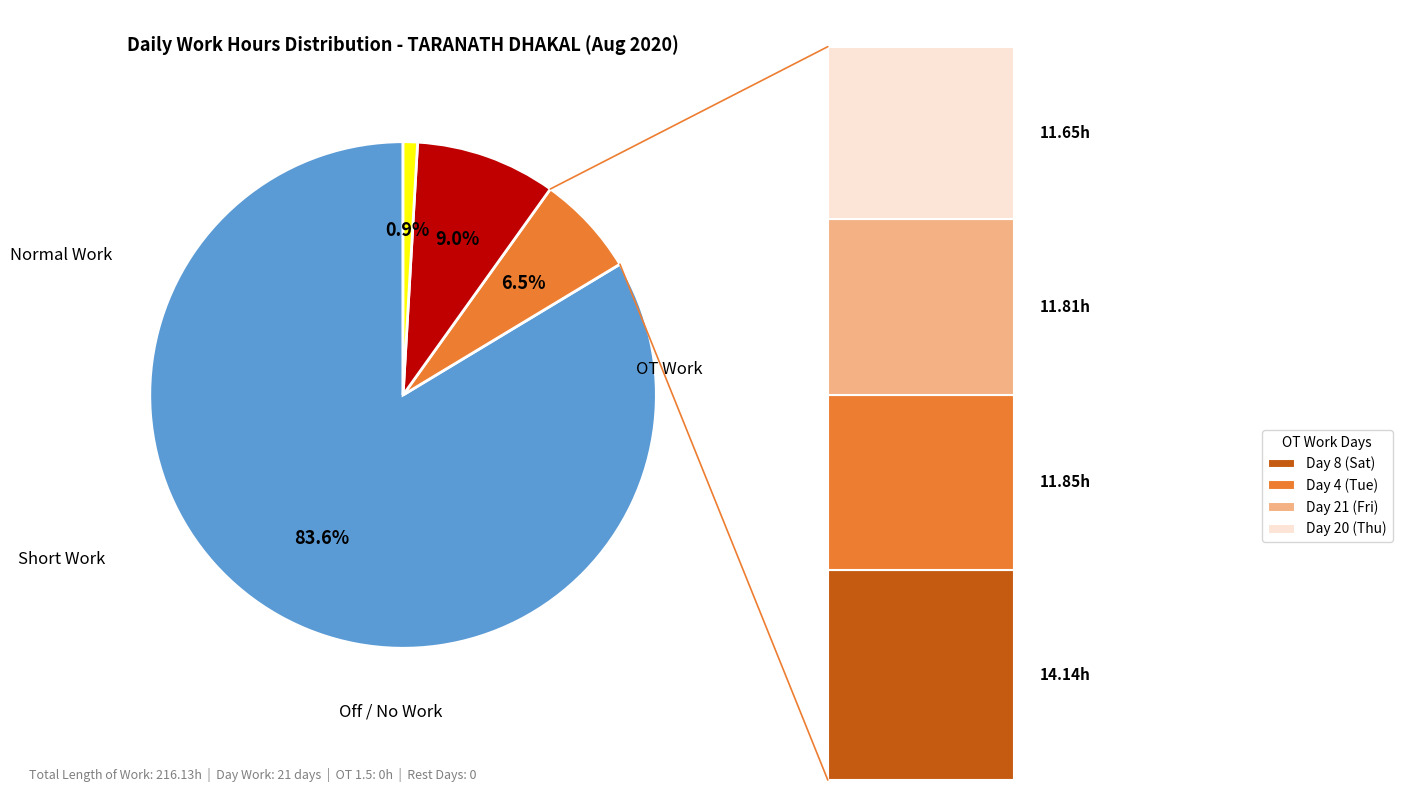

Does 7 account for over 50% of the chart?

No